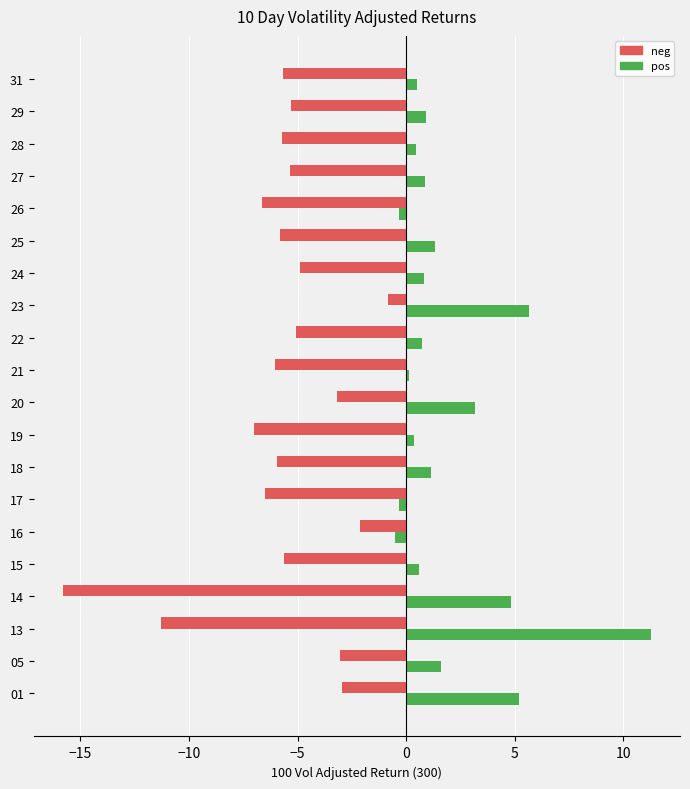

Which series has the widest spread of values?

neg